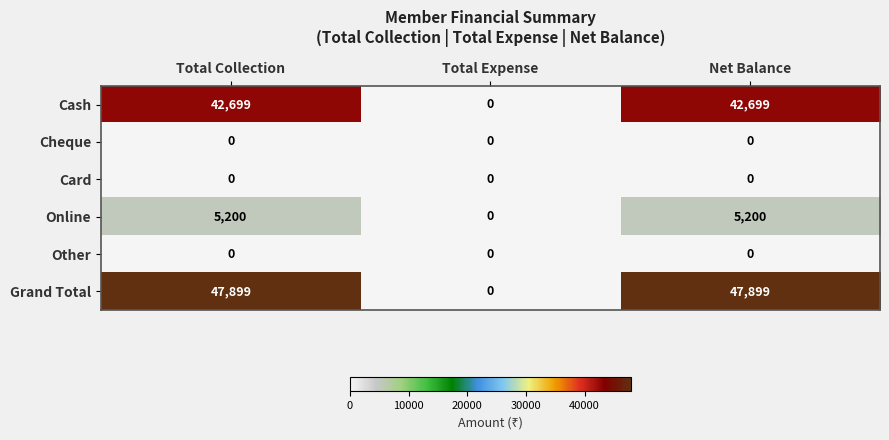

Which series has the largest range (max minus min)?

Grand Total